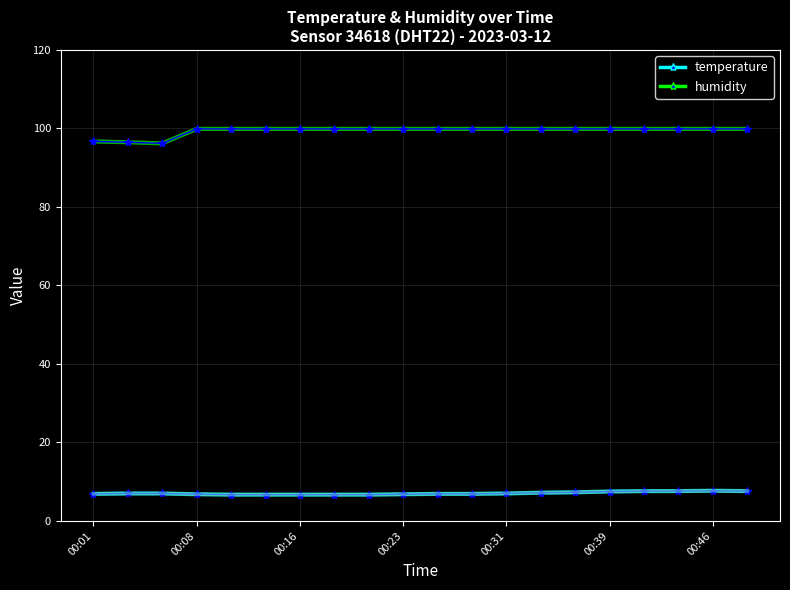

Which series has the largest total across all categories?

humidity